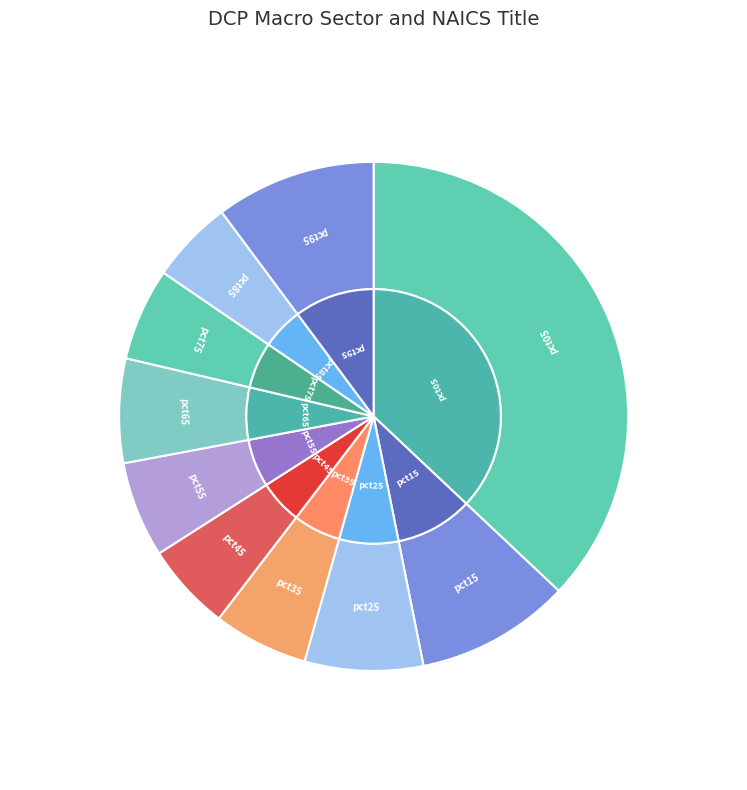

To the nearest percent, what is the combined percentage of pct15 and pct55?

16%